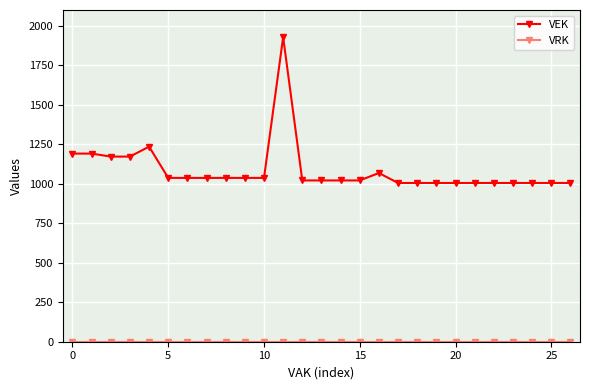

Which series has the widest spread of values?

VEK